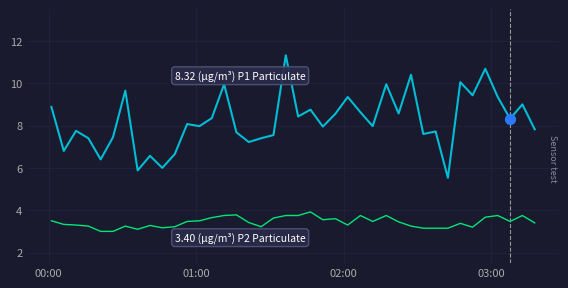

What is the smallest value displayed?

3.0